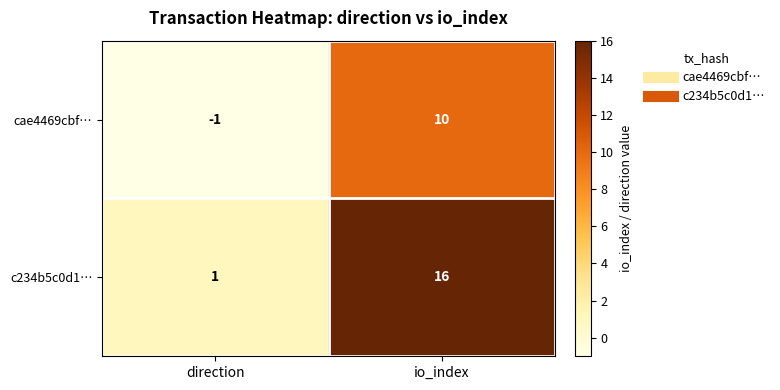

Between direction and io_index, which series saw the biggest shift?

c234b5c0d1…